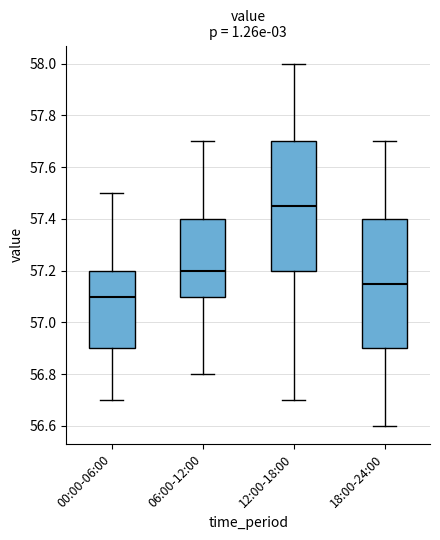

Where is the lower edge of the box for 12:00-18:00 on the y-axis? The values are not printed on the chart, so give them approximately, as read against the axis.

57.20